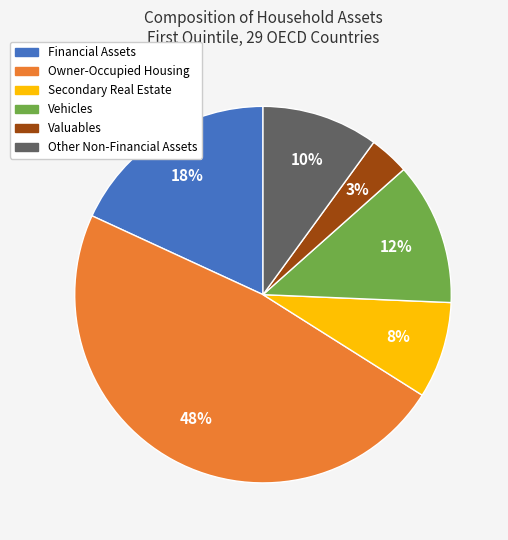

To the nearest percent, what portion does Financial Assets represent?

18%